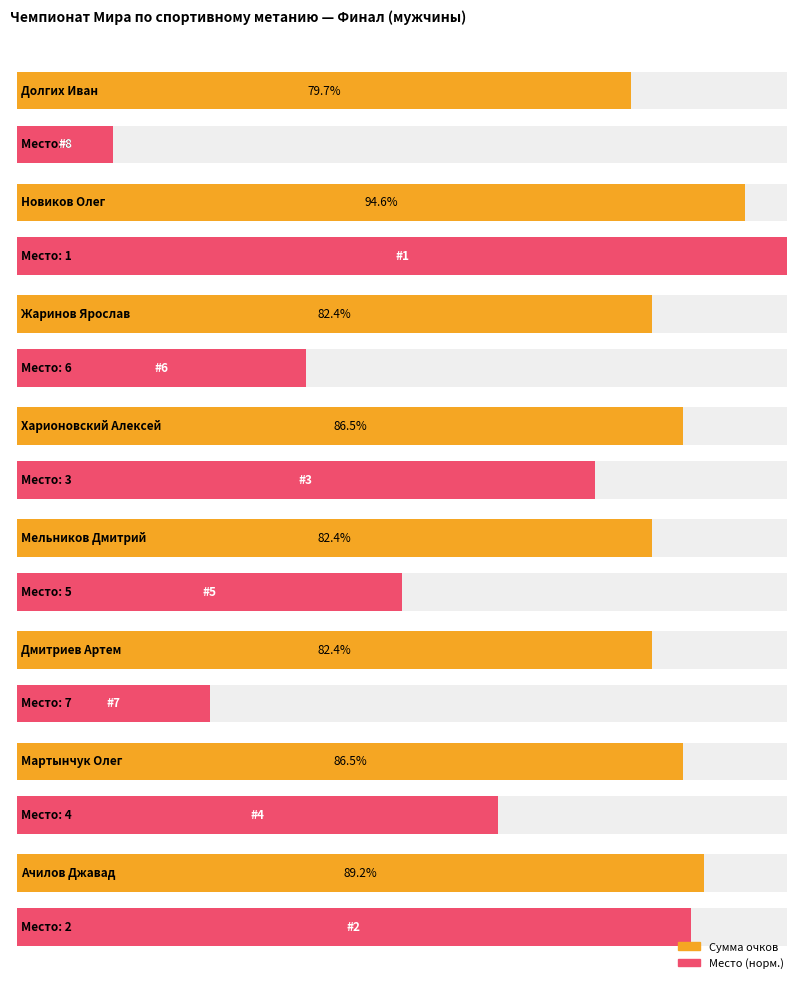

What is the ratio of the value at Мартынчук Олег to the value at Жаринов Ярослав?

1.0